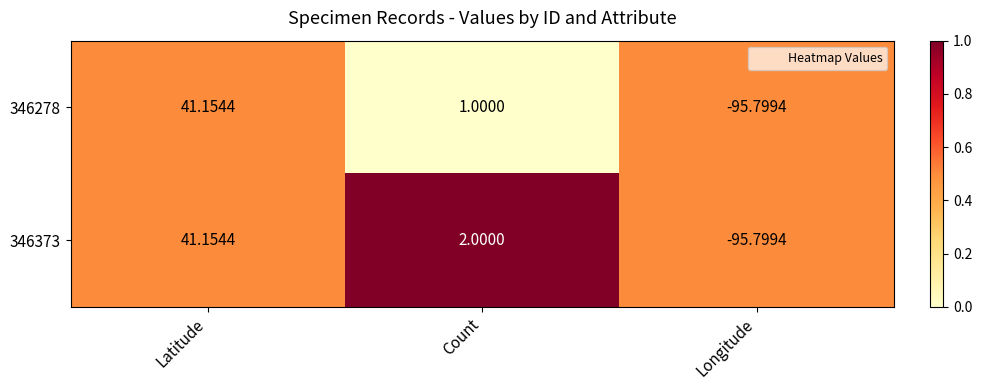

Where does the 346373 series first go above 2?

Latitude